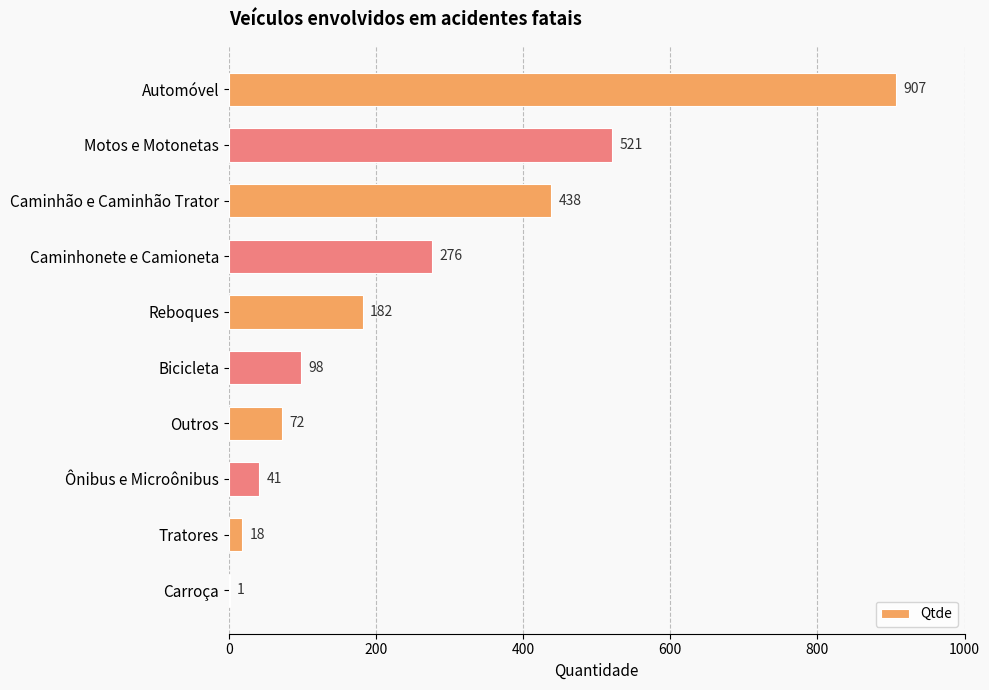

The chart shows a value of 18 at Tratores. True or false?

True